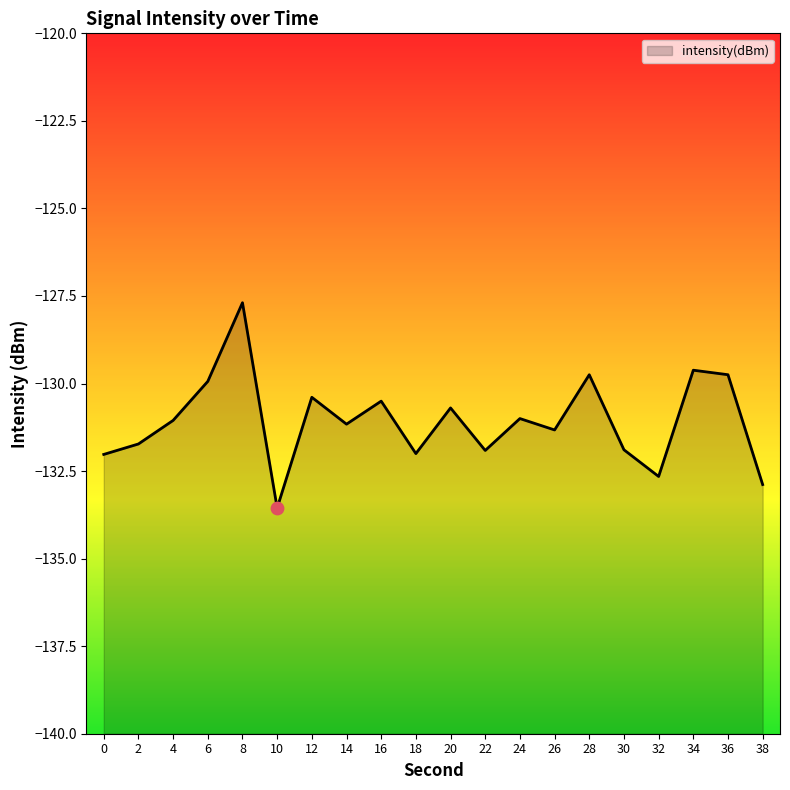

Which has a higher value, 26 or 14?

14